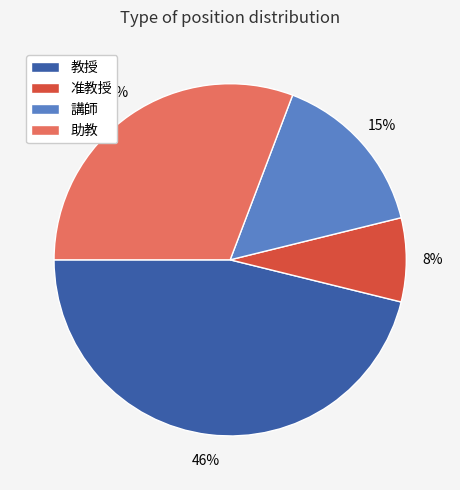

How many segments does this pie chart have?

4